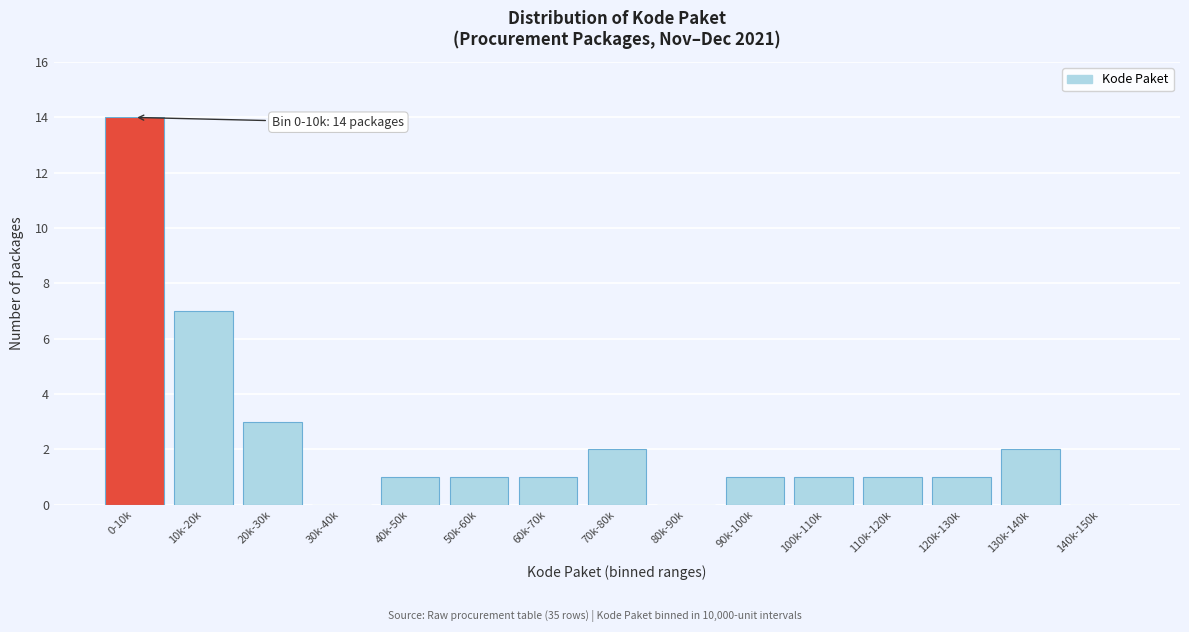

Reading left to right, list all the values displayed in this chart.

0-10k=14	10k-20k=7	20k-30k=3	30k-40k=0	40k-50k=1	50k-60k=1	60k-70k=1	70k-80k=2	80k-90k=0	90k-100k=1	100k-110k=1	110k-120k=1	120k-130k=1	130k-140k=2	140k-150k=0